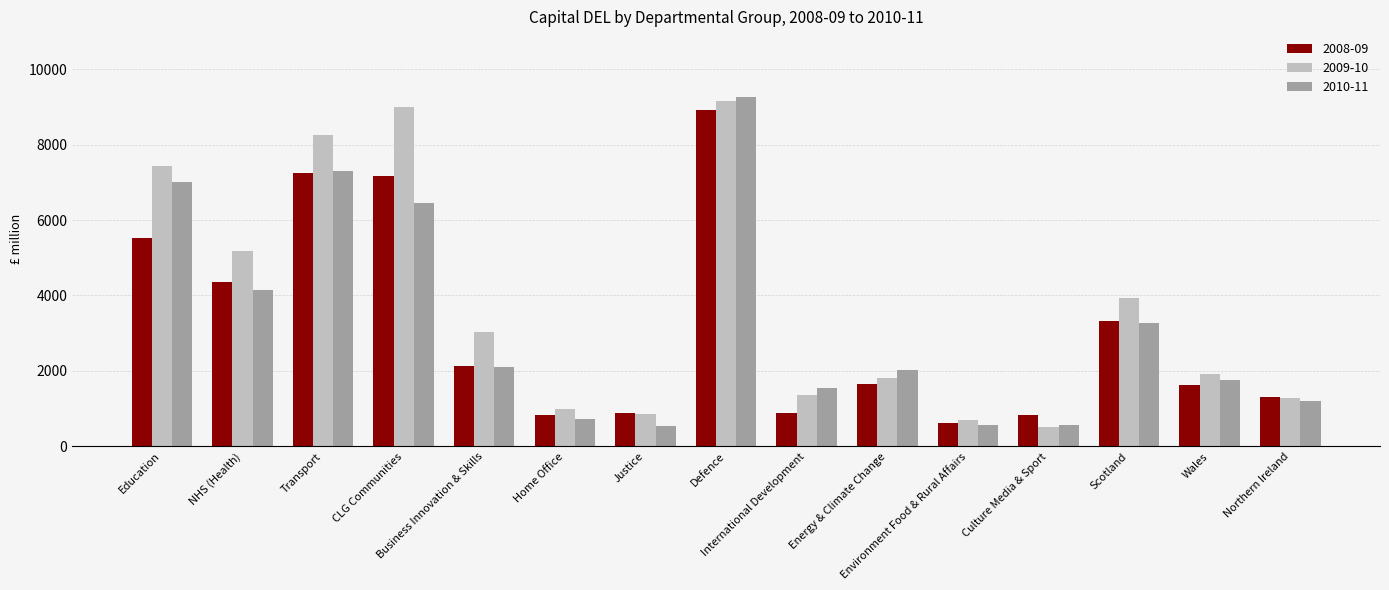

How many bars are there in each group?

3